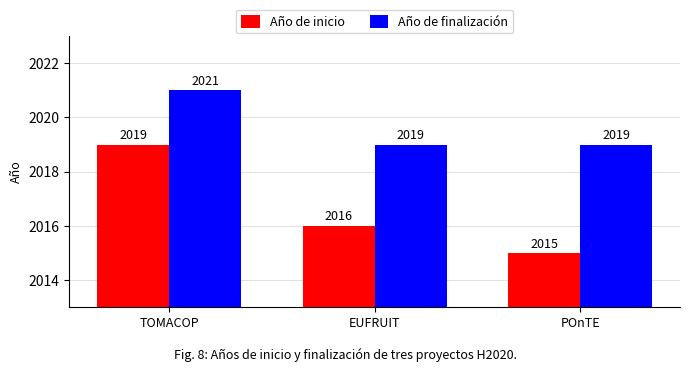

How many groups of bars are there?

3